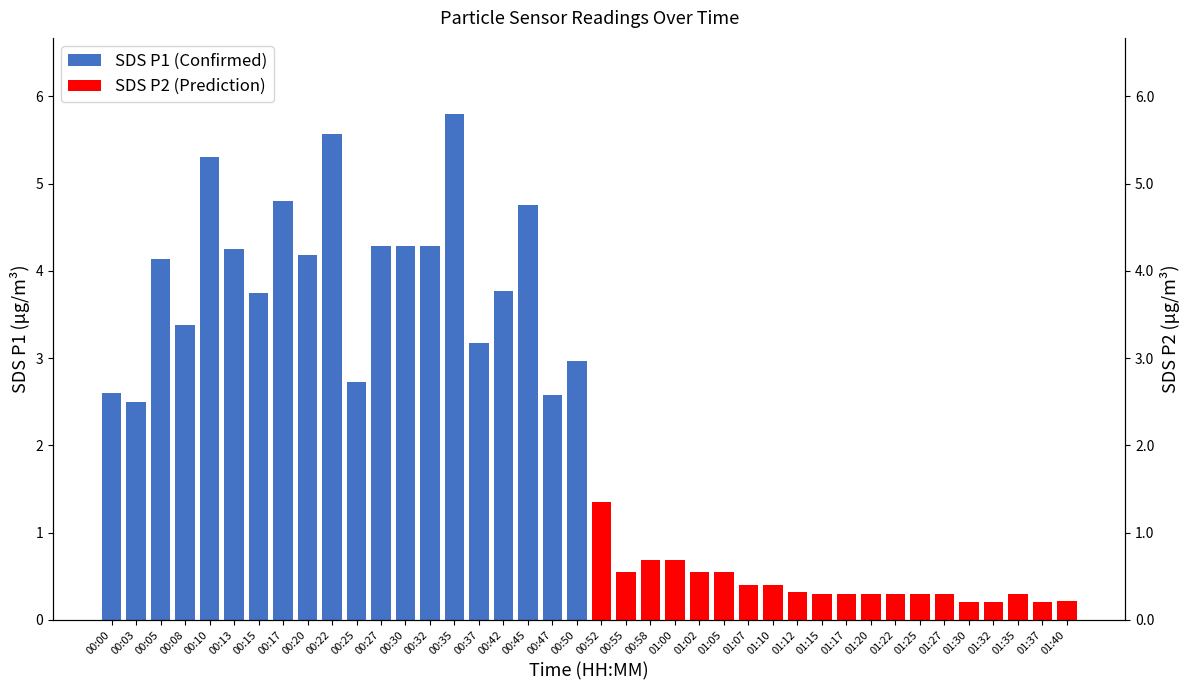

What is the sum of all SDS P1 (Confirmed) values?

79.1